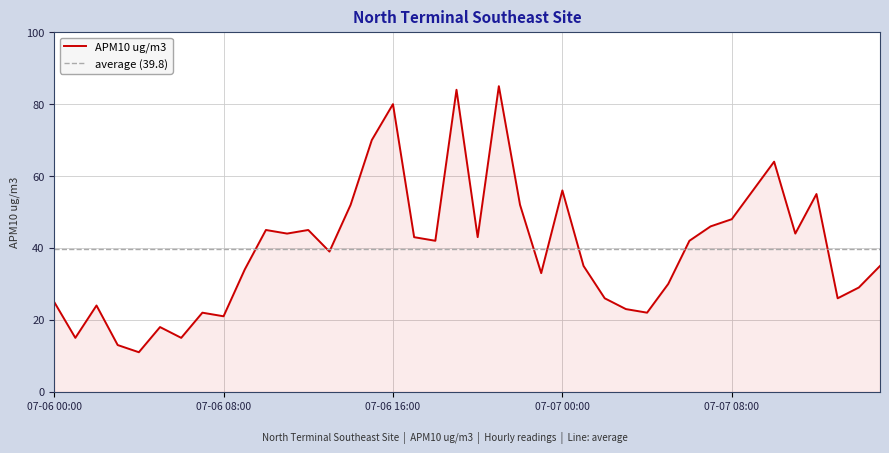

Where is the first local minimum?

07-06 01:00